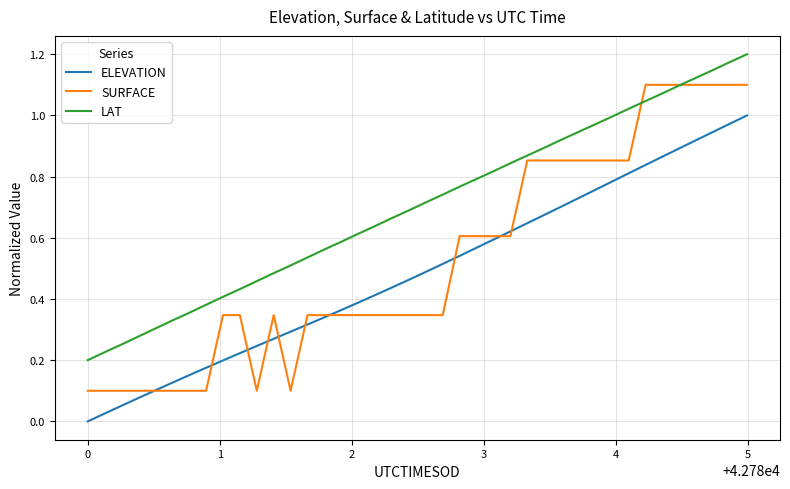

Which series has the largest total across all categories?

LAT